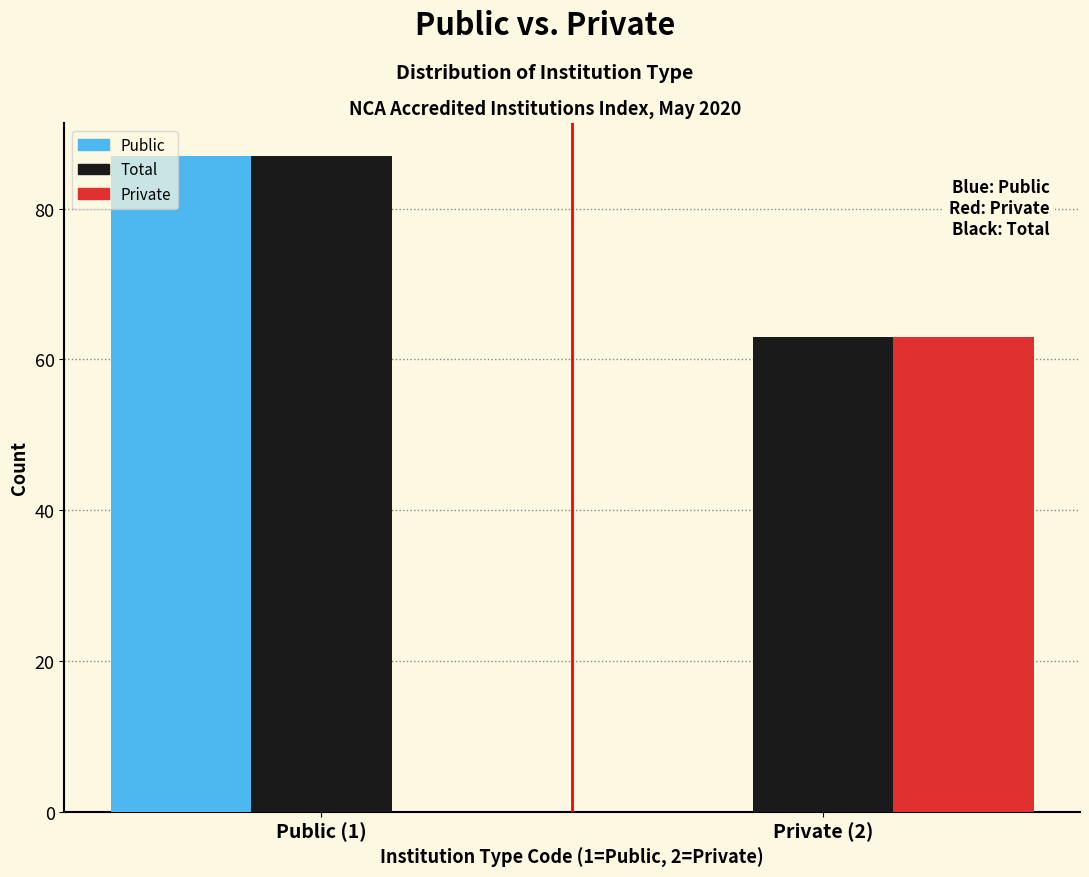

Reading left to right, transcribe all the data shown in this chart.

Public: Public (1)=87	Private (2)=0
Total: Public (1)=87	Private (2)=63
Private: Public (1)=0	Private (2)=63